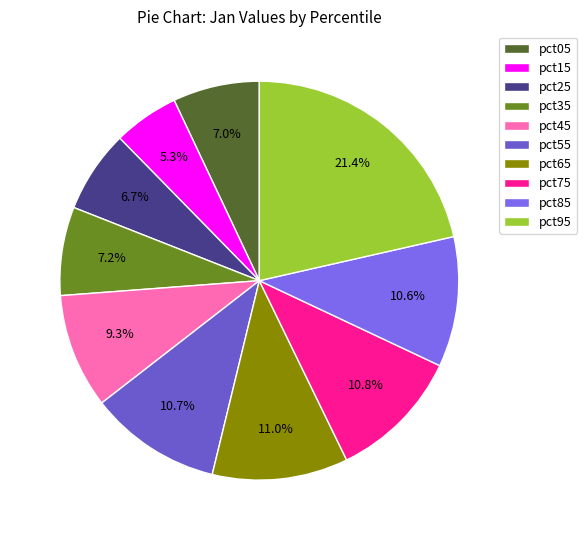

How many slices are in this pie chart?

10